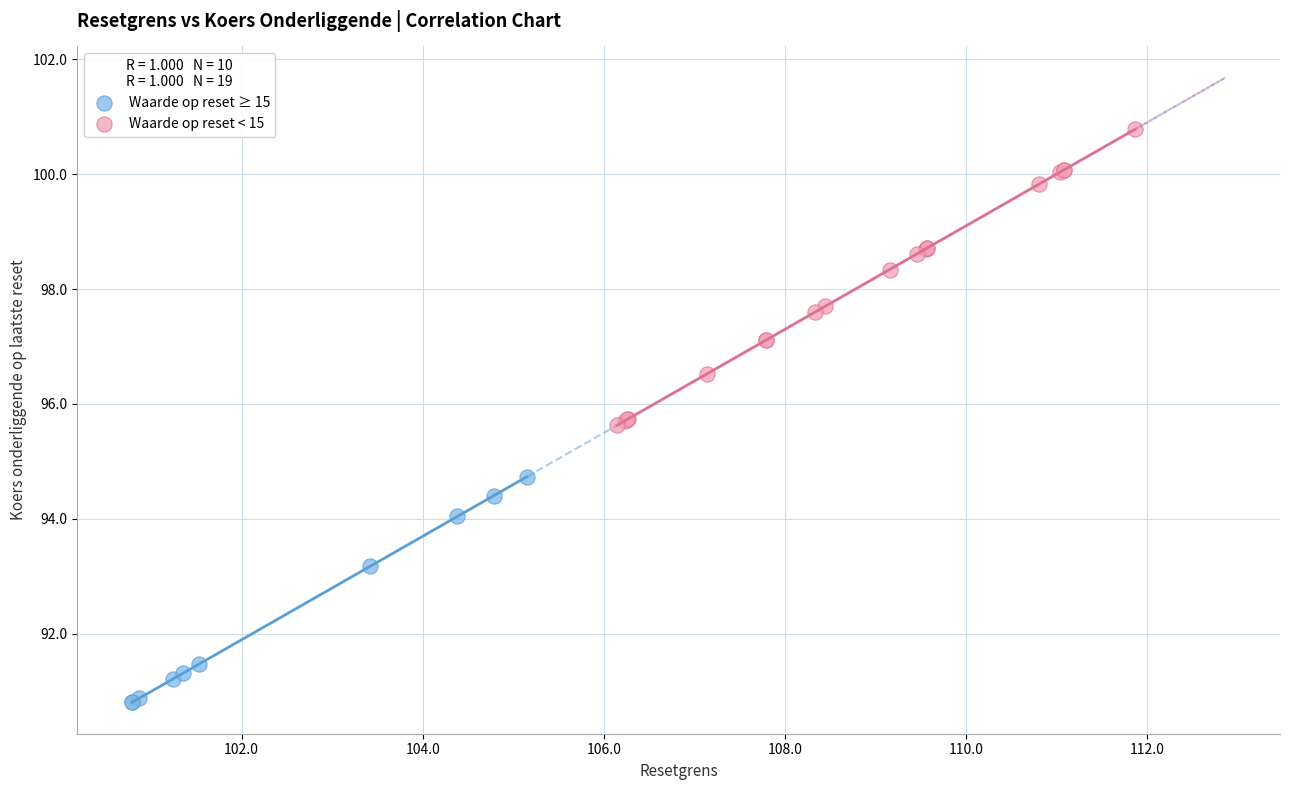

Which series has the widest spread of Y values?

Waarde op reset < 15